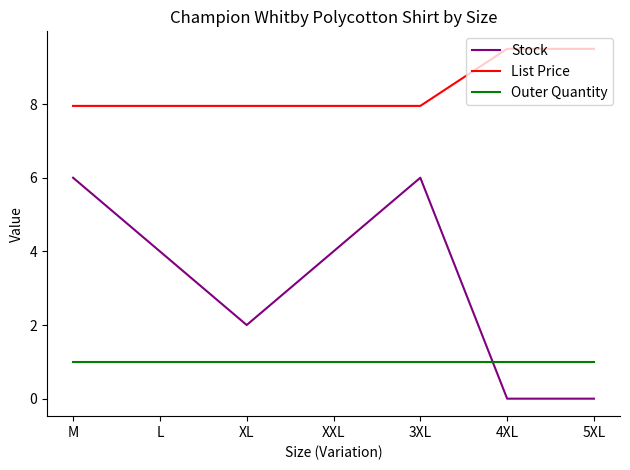

True or false: Outer Quantity and List Price cross at least once.

False